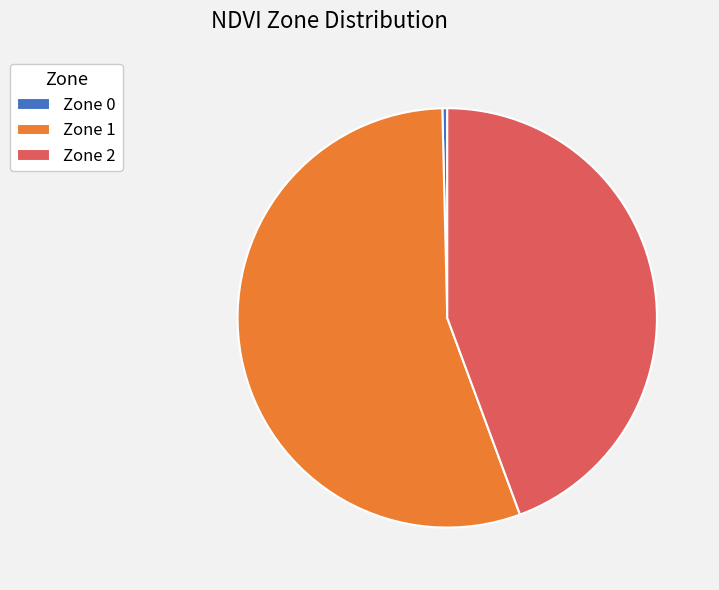

How many slices are in this pie chart?

3